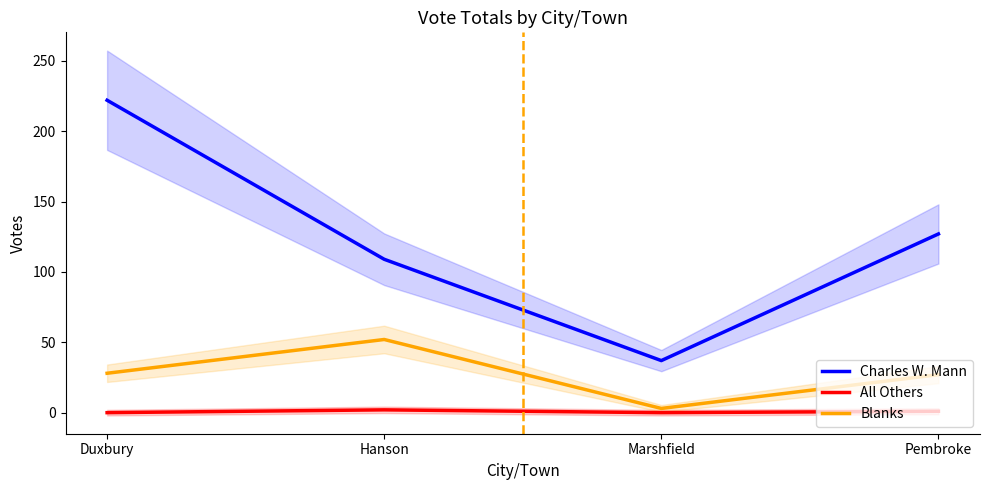

What is the approximate value of Charles W. Mann at Duxbury?

222